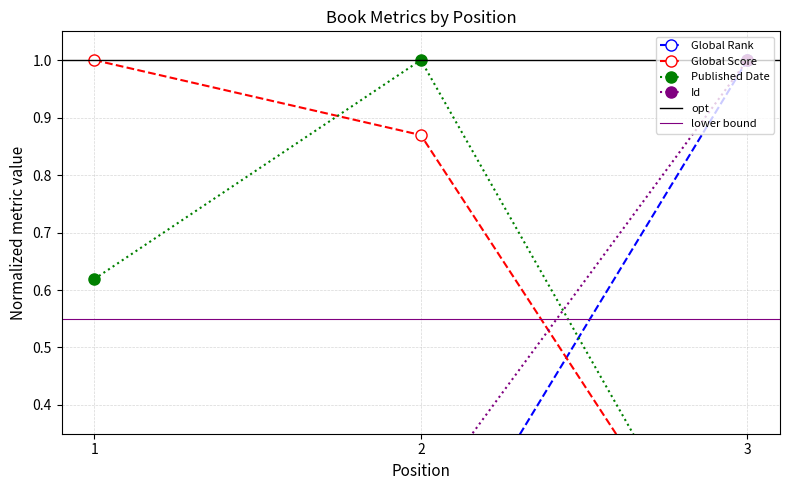

Which category has the lowest value in the Global Score series?

3